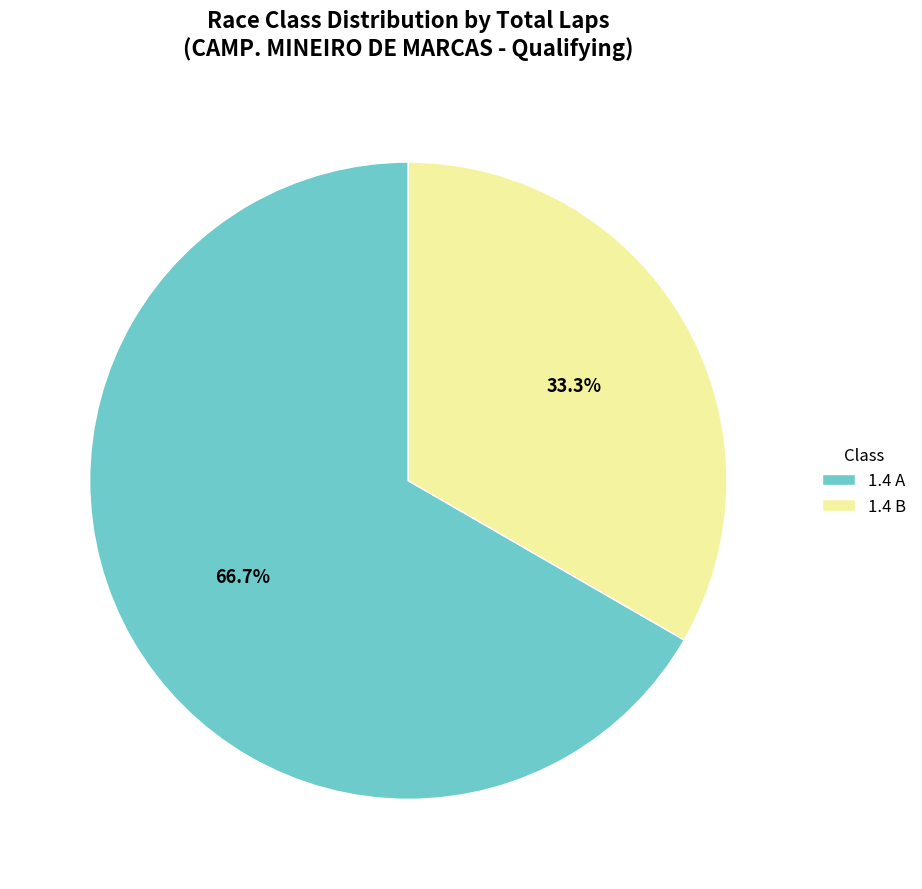

Is there any slice that represents more than half of the pie?

Yes